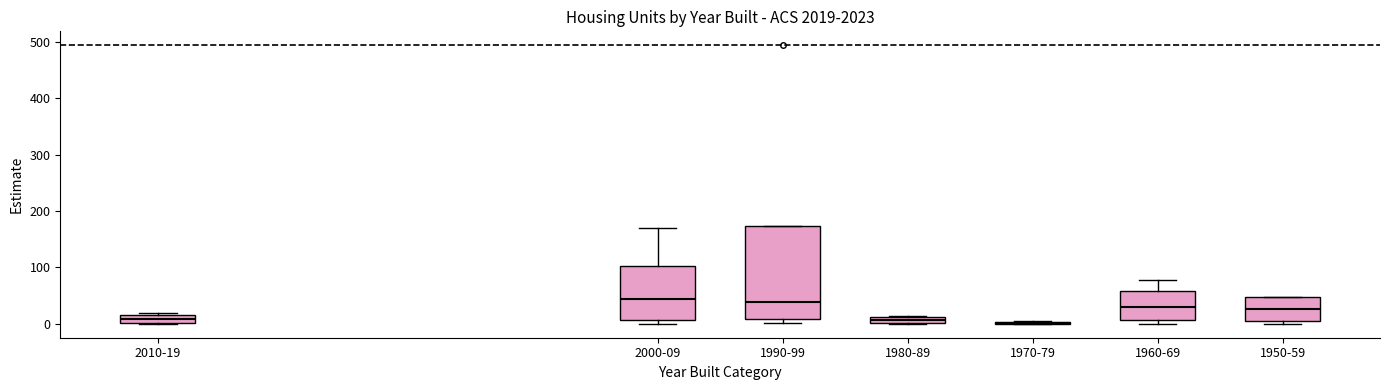

Where is the lower edge of the box for 1950-59 on the y-axis? The values are not printed on the chart, so give them approximately, as read against the axis.

0